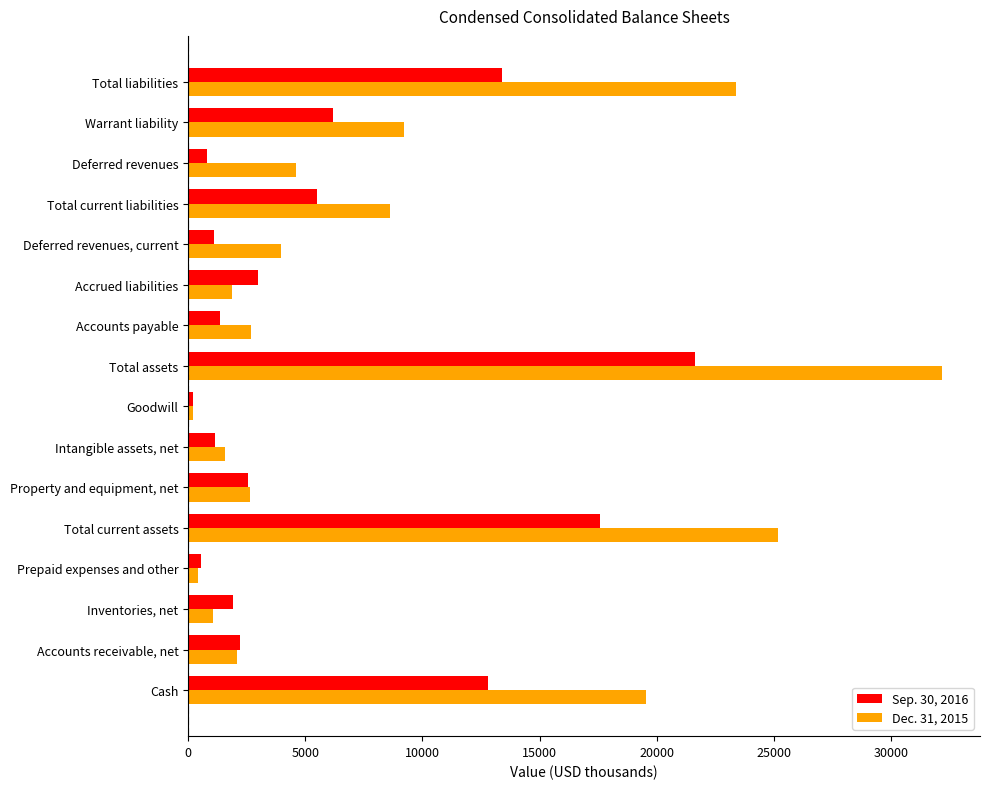

Rank the series by their maximum value, from highest to lowest.

Dec. 31, 2015, Sep. 30, 2016